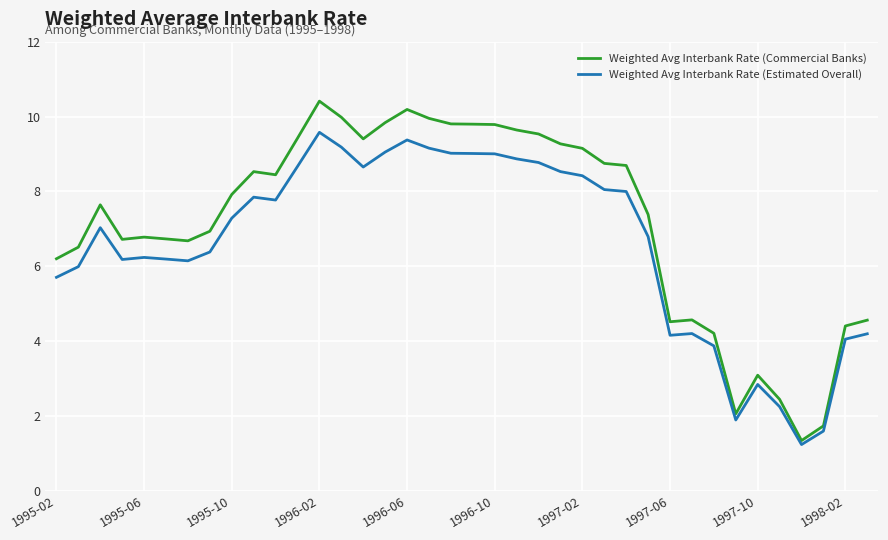

Rank the series by their average value, from highest to lowest.

Weighted Avg Interbank Rate (Commercial Banks), Weighted Avg Interbank Rate (Estimated Overall)